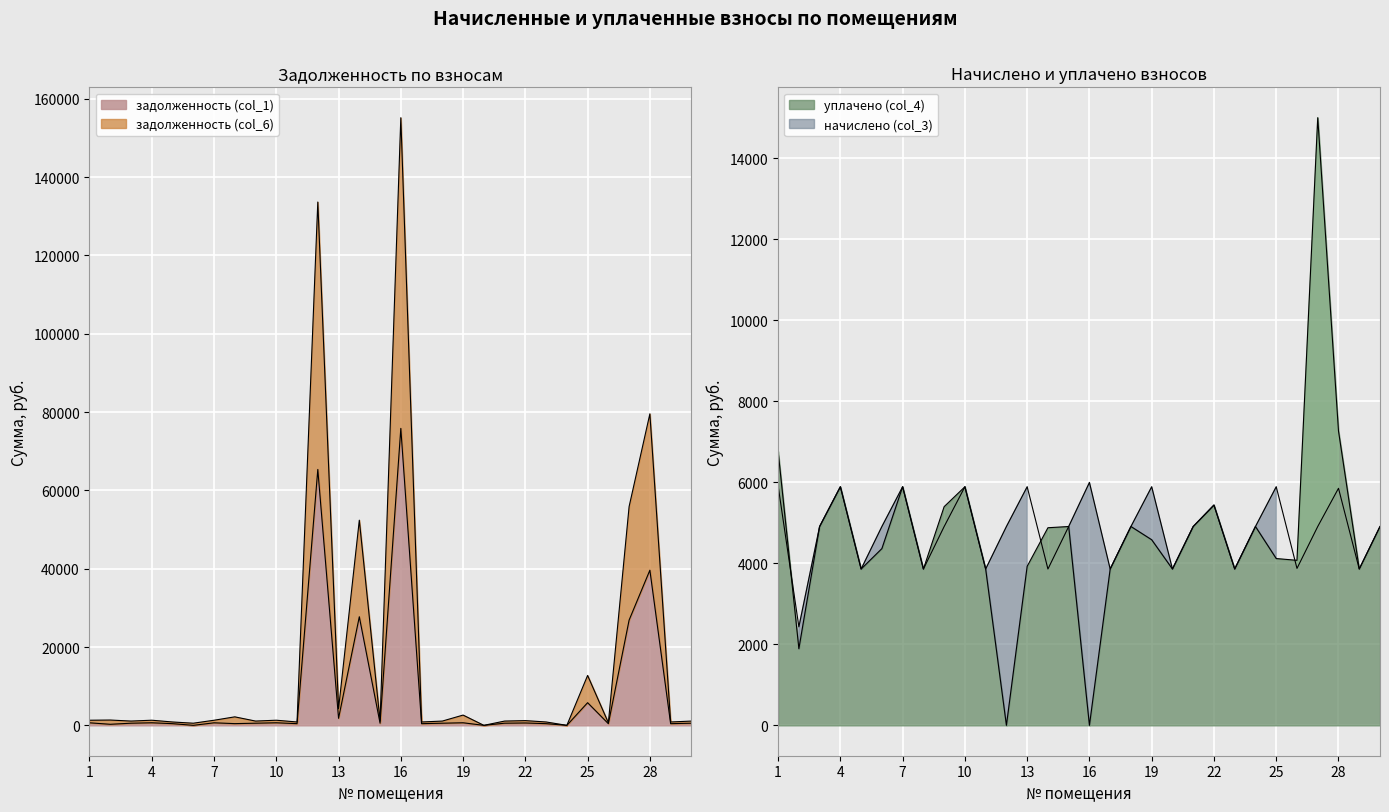

What is the sum of the задолженность (col_1) values at 27 and 26?

27310.8